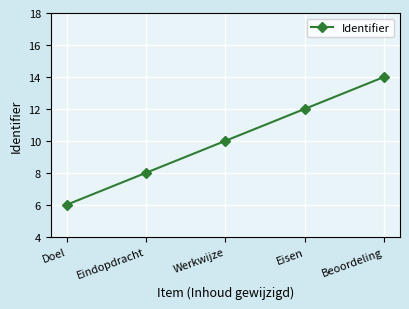

What is the smallest value displayed?

6